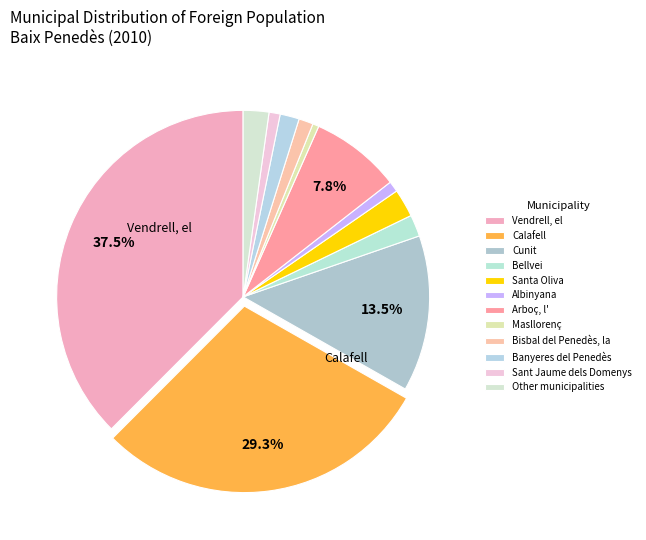

What percentage is the Bisbal del Penedès, la slice, to the nearest percent?

1%